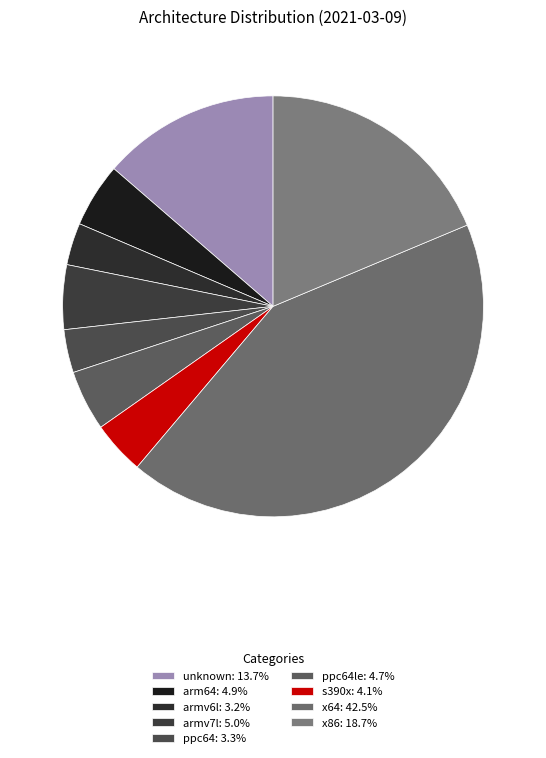

How many segments does this pie chart have?

9